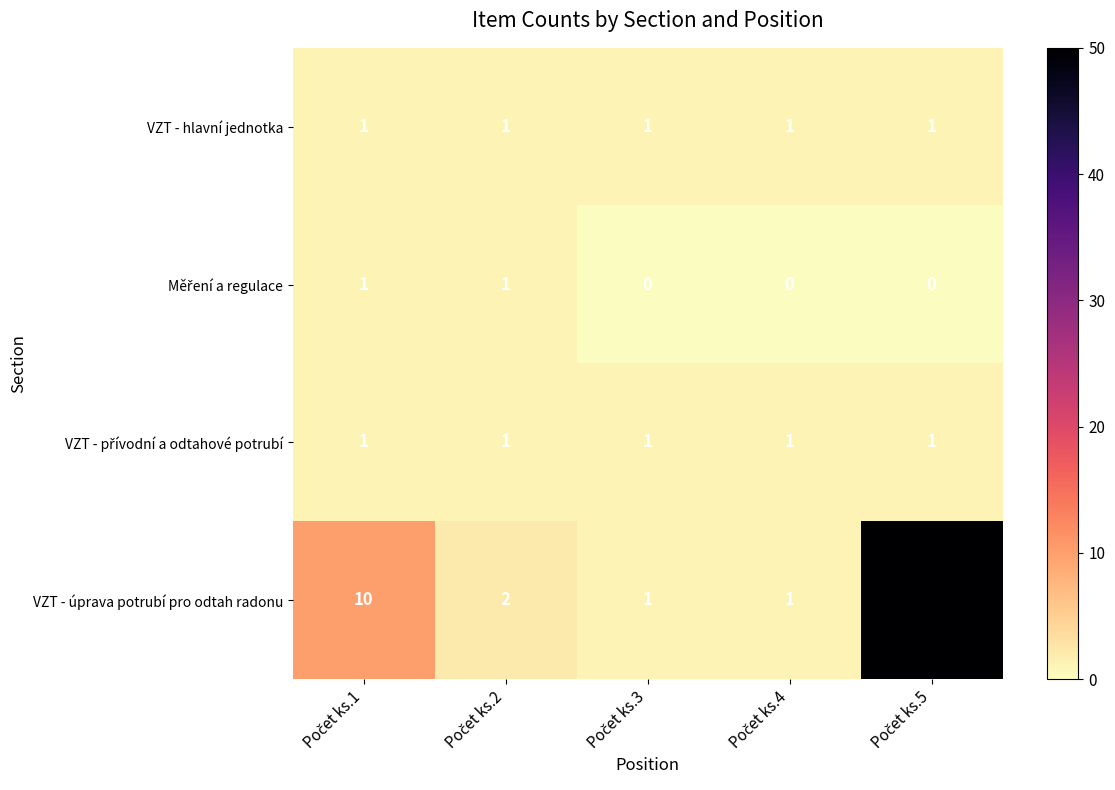

What is the sum of all VZT - hlavní jednotka values?

5